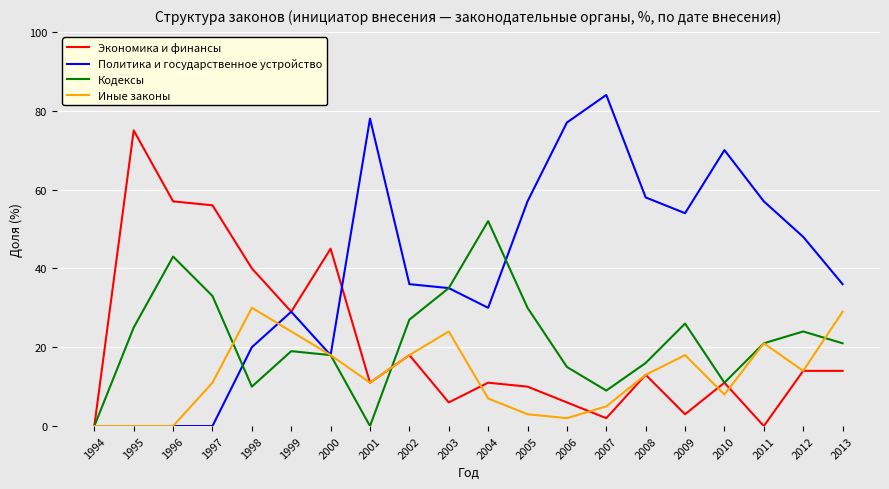

What is the difference between the highest and lowest values at 2000?

27